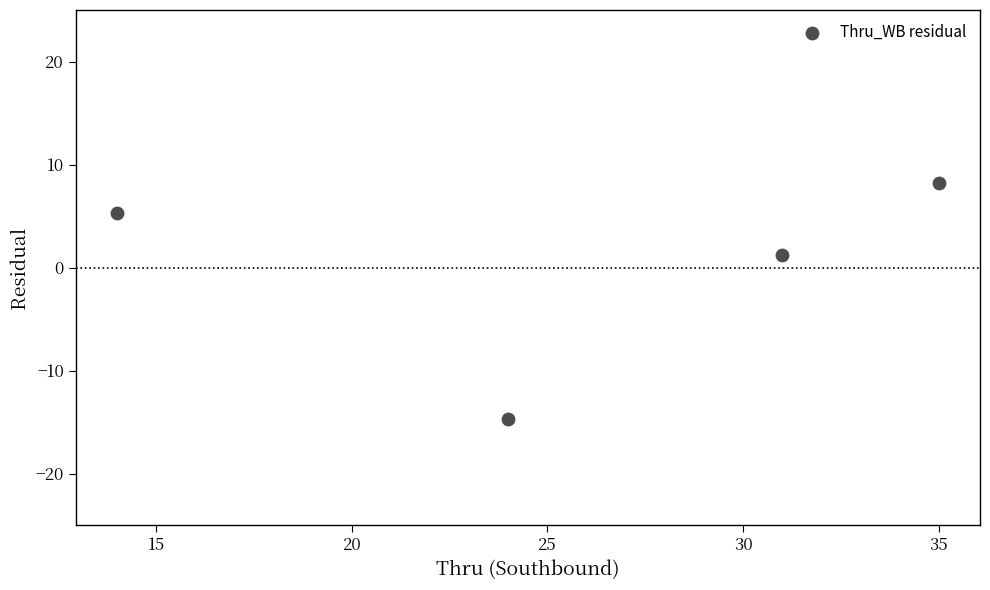

What is the range of X values (max minus min)?

21.0